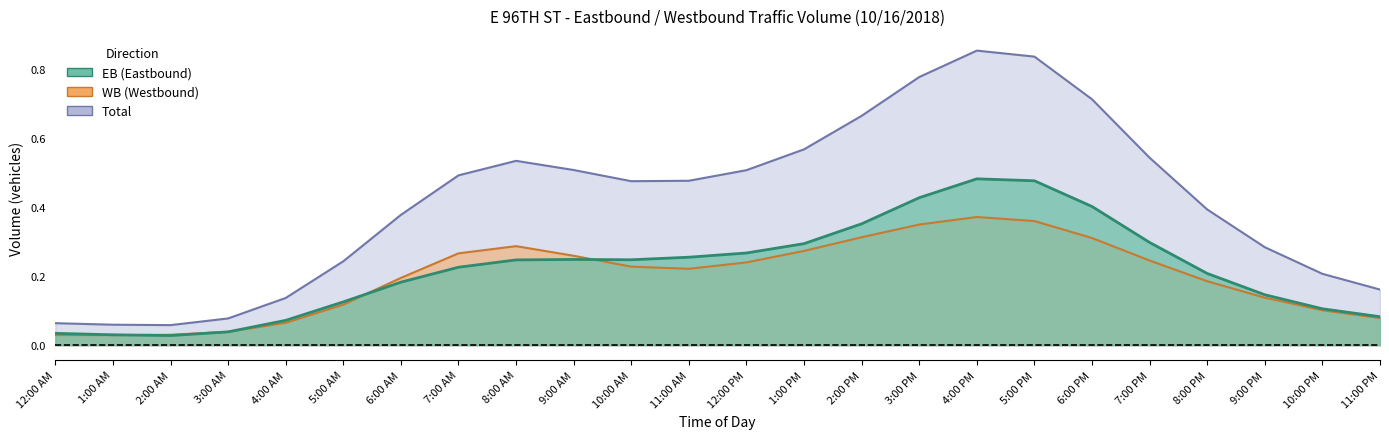

At which category is the sum across all series the highest?

4:00 PM